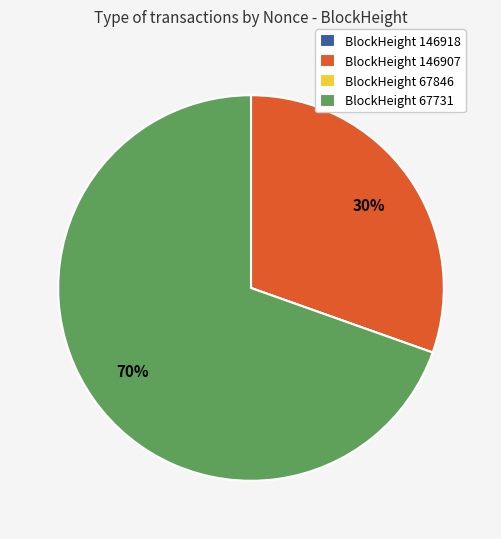

Is there any slice that represents more than half of the pie?

Yes